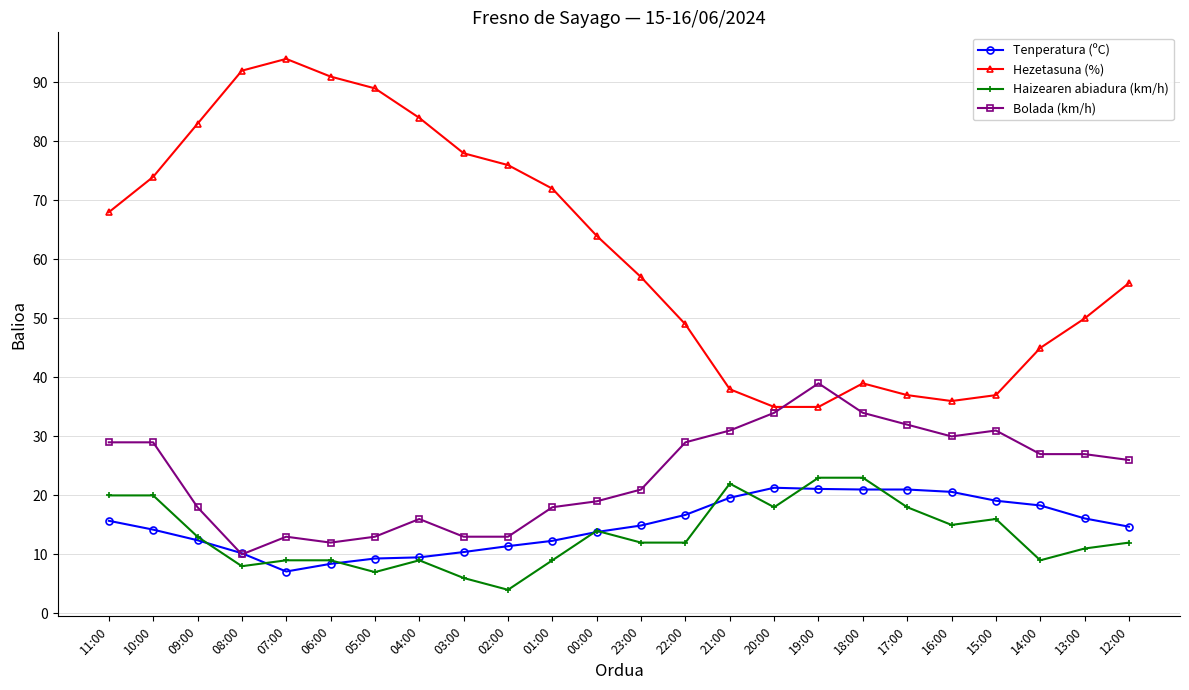

True or false: Bolada (km/h) has more than 0 interior local peaks.

True